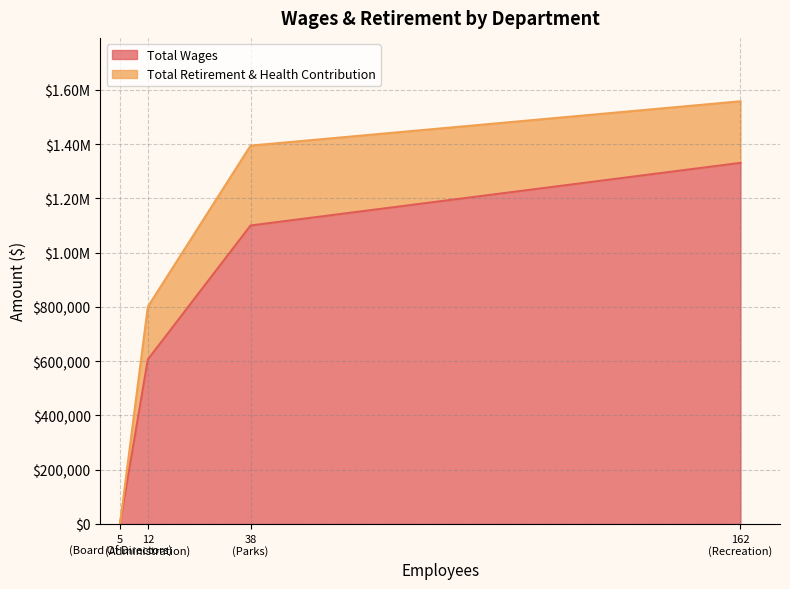

Is the value of Total Retirement & Health Contribution at Recreation greater than the value of Total Wages at Recreation?

No